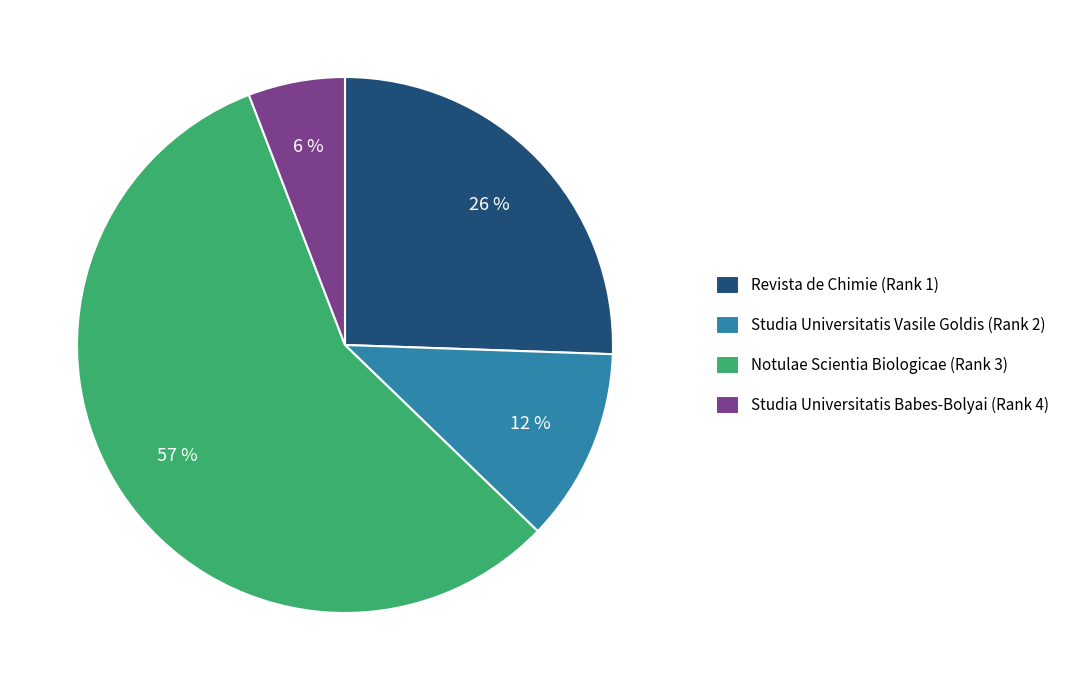

Approximately how many times larger is the value at Studia Universitatis Vasile Goldis (Rank 2) compared to Revista de Chimie (Rank 1)?

0.5